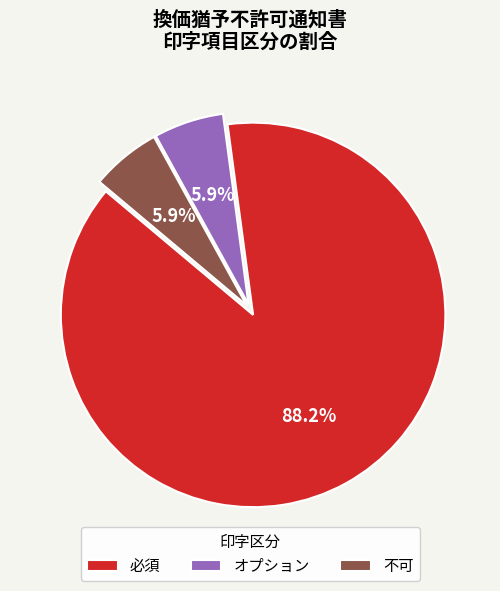

What percentage is NOT represented by オプション?

94.1%